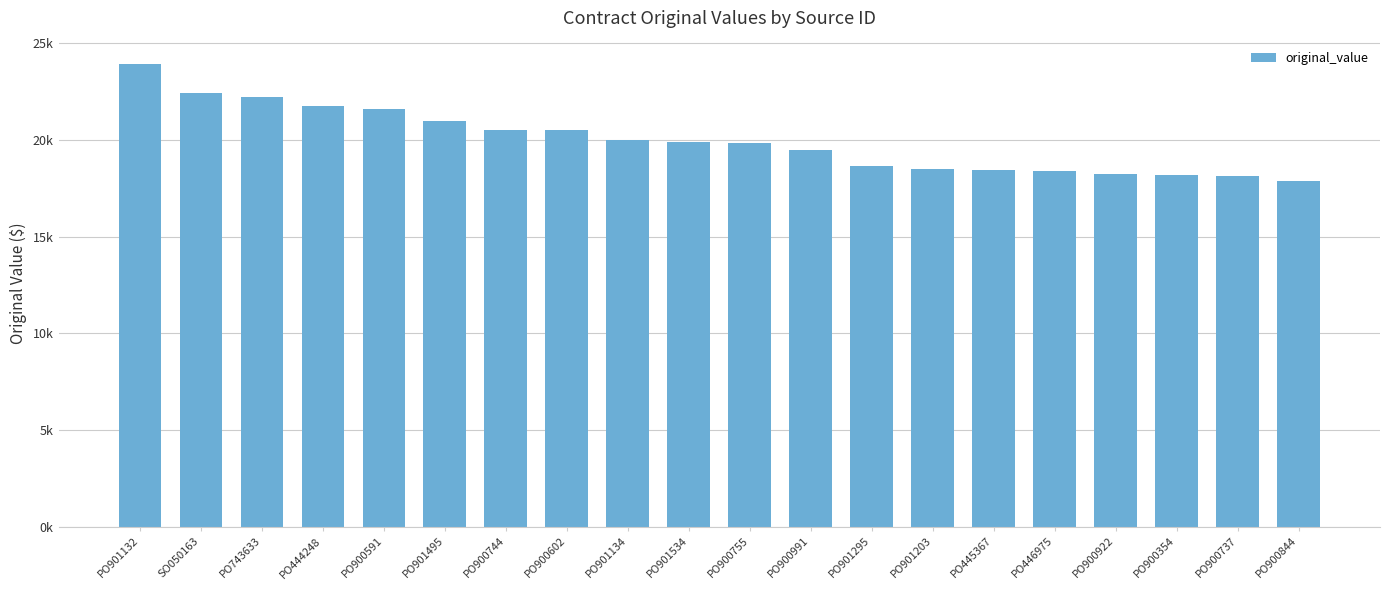

Reading left to right, extract all data points from this chart.

PO901132=23933.3	SO050163=22420.0	PO743633=22205.0	PO444248=21742.5	PO900591=21608.9	PO901495=21000.0	PO900744=20500.0	PO900602=20500.0	PO901134=20019.4	PO901534=19911.7	PO900755=19819.2	PO900991=19472.8	PO901295=18669.2	PO901203=18500.0	PO445367=18418.4	PO446975=18409.5	PO900922=18248.0	PO900354=18196.4	PO900737=18112.0	PO900844=17896.6